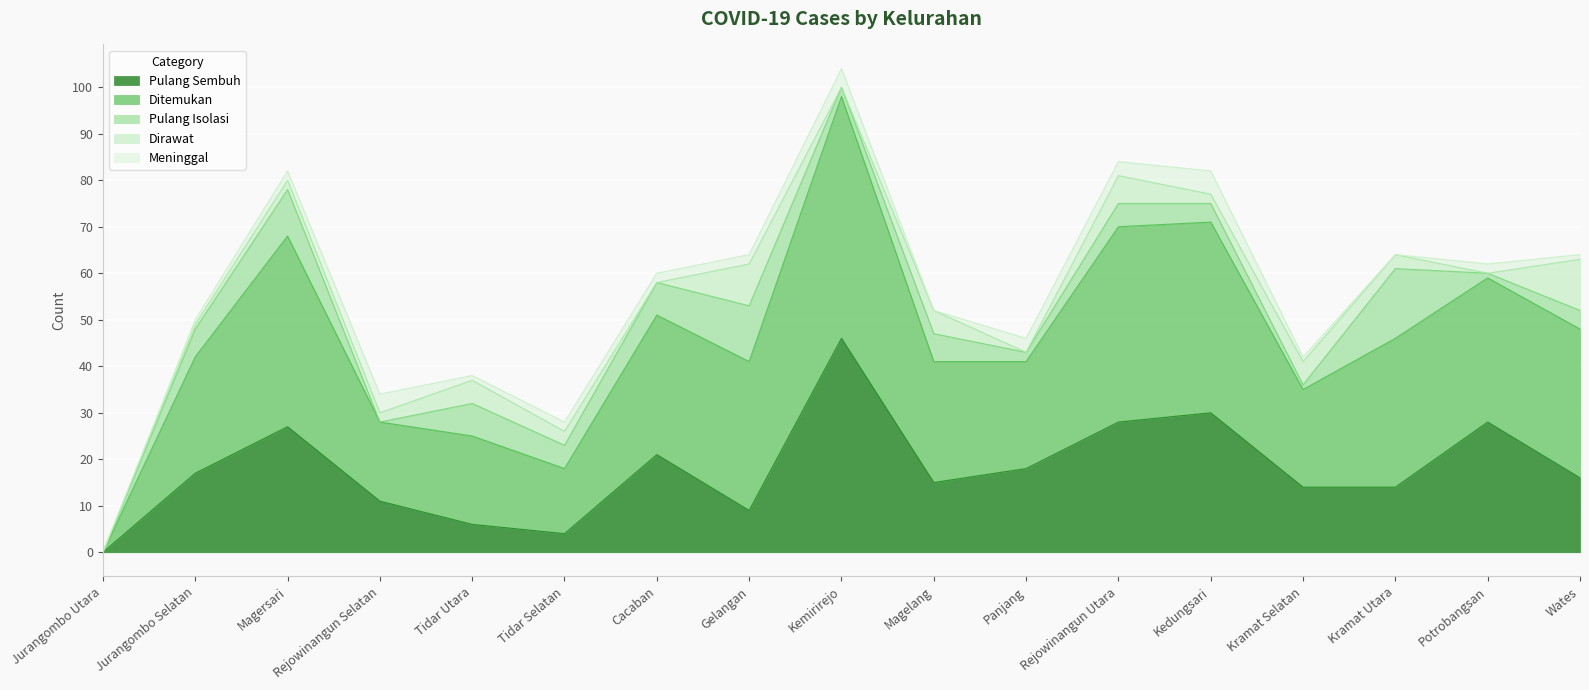

Which series has the largest total across all categories?

Ditemukan